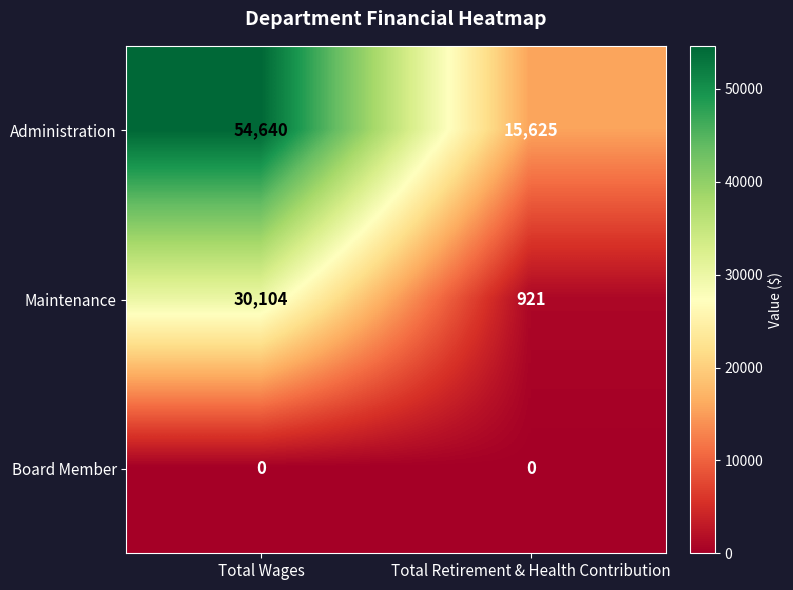

Rank the series by their average value, from lowest to highest.

Board Member, Maintenance, Administration